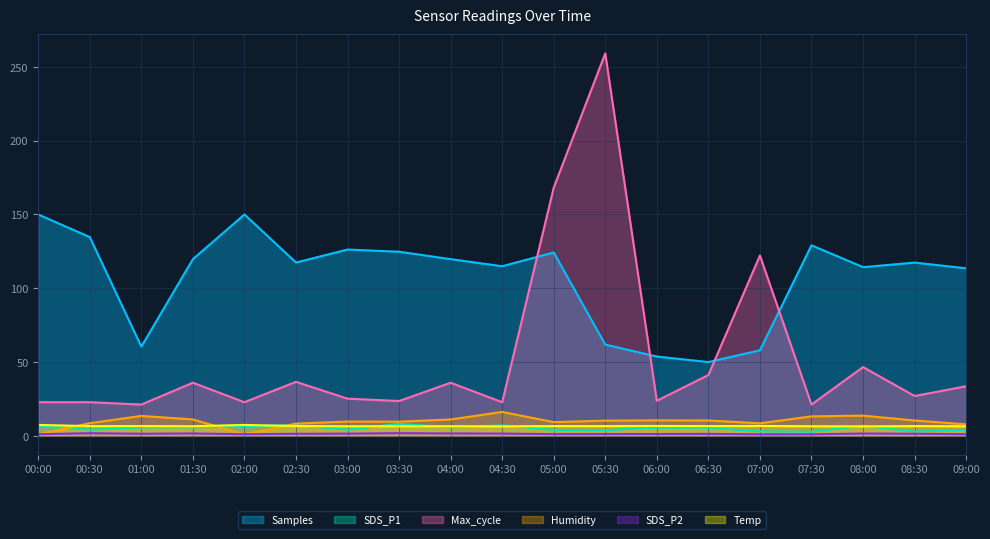

How many distinct data groups are displayed?

6